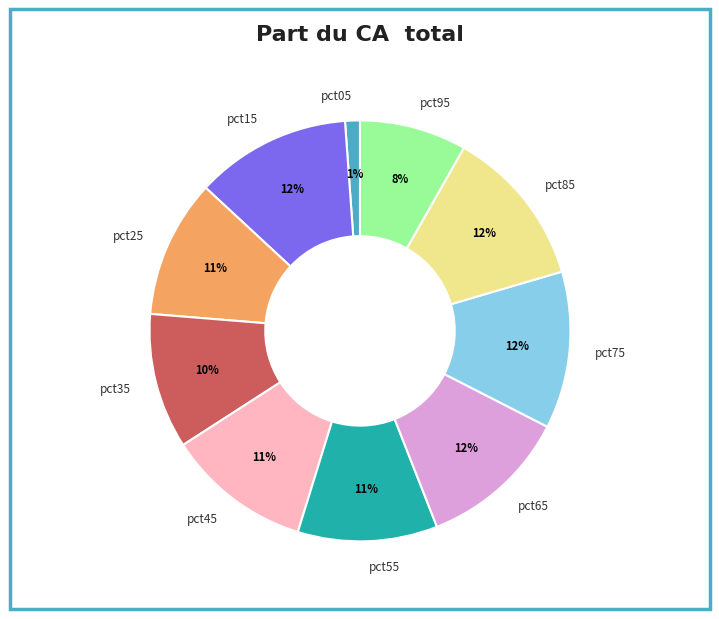

What percentage is the pct45 slice, to the nearest percent?

11%